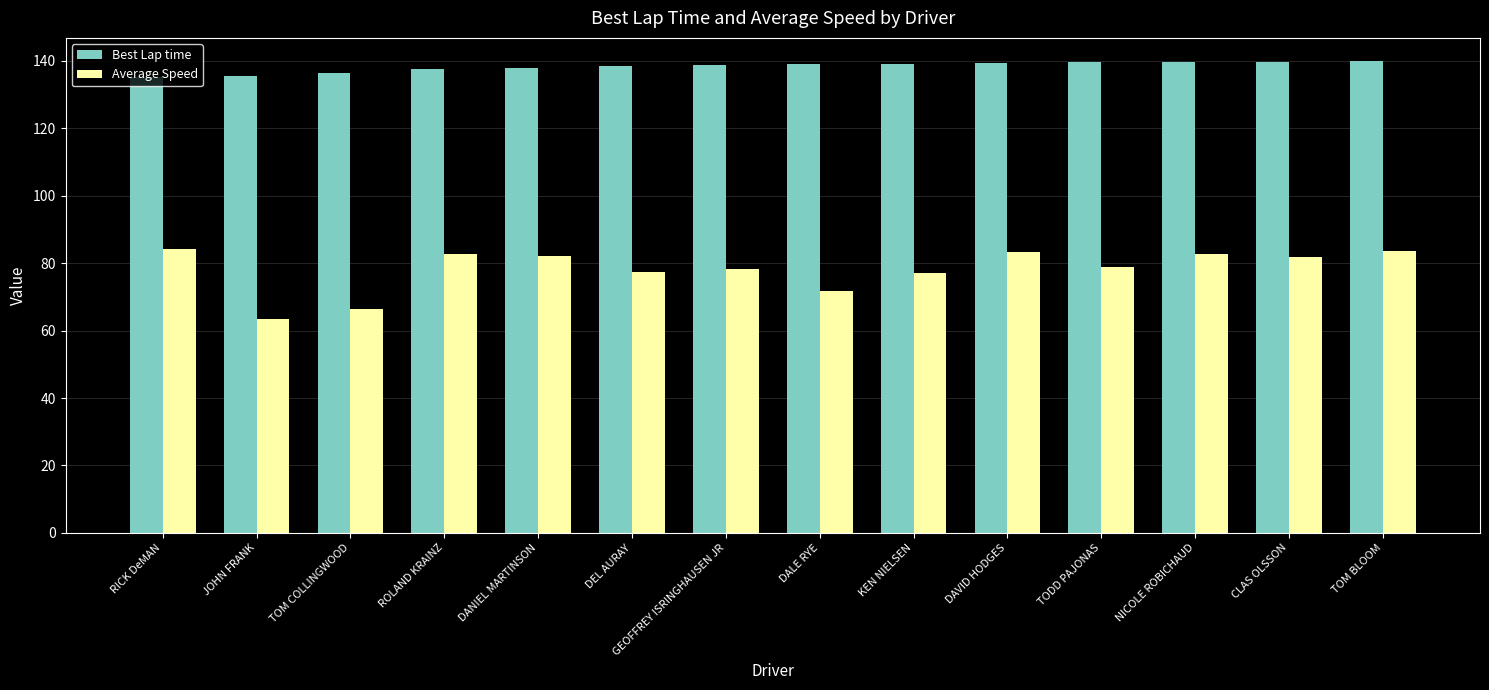

What is the approximate value of Average Speed at RICK DeMAN?

84.1